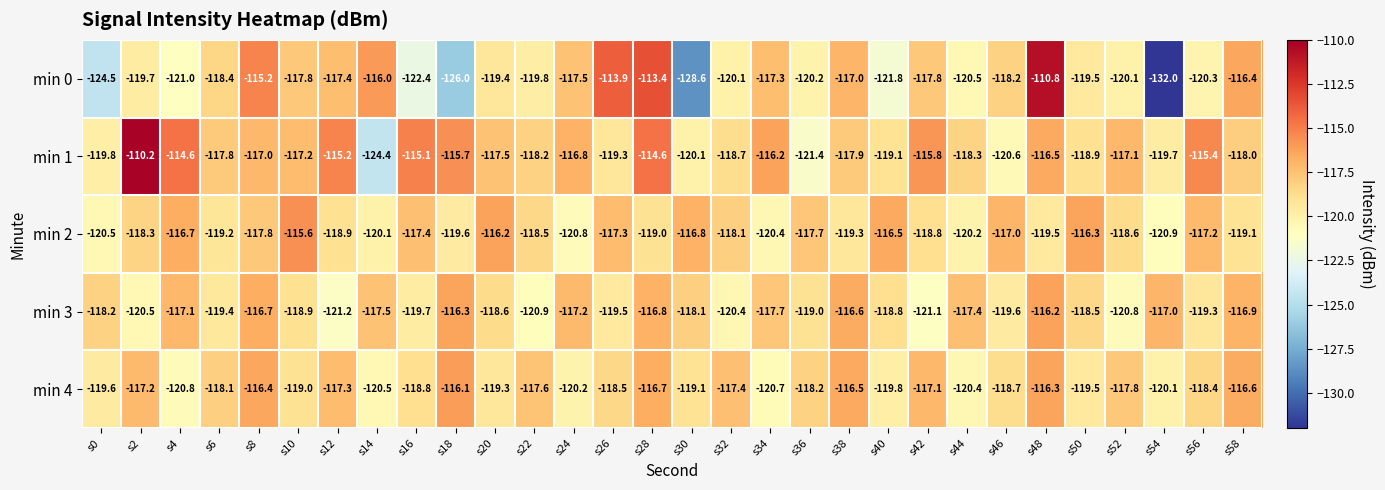

Which series has the widest spread of values?

min 0